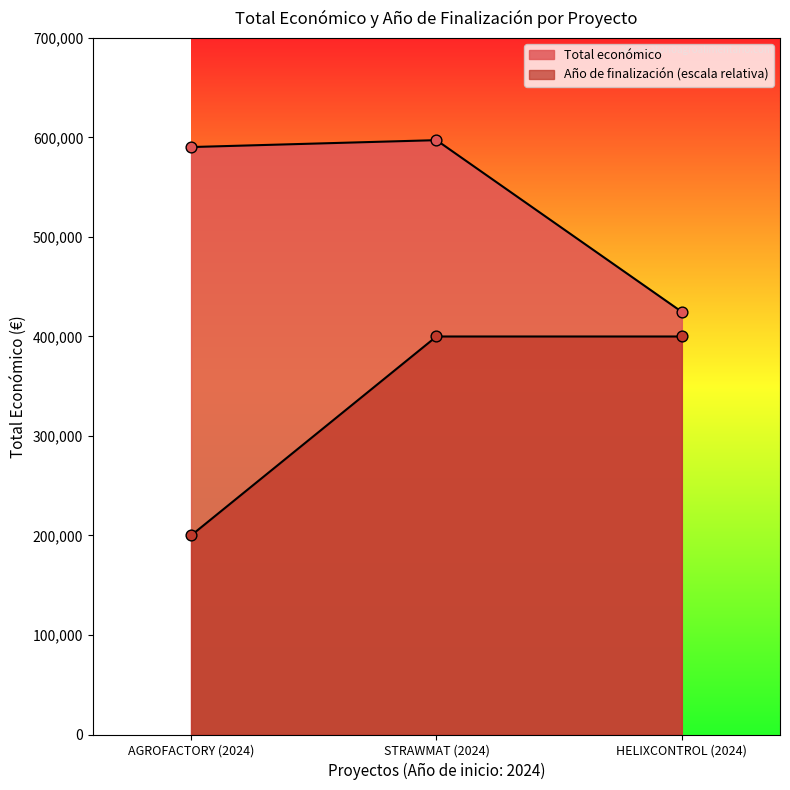

What are all the series names shown in the legend?

Total económico, Año de finalización